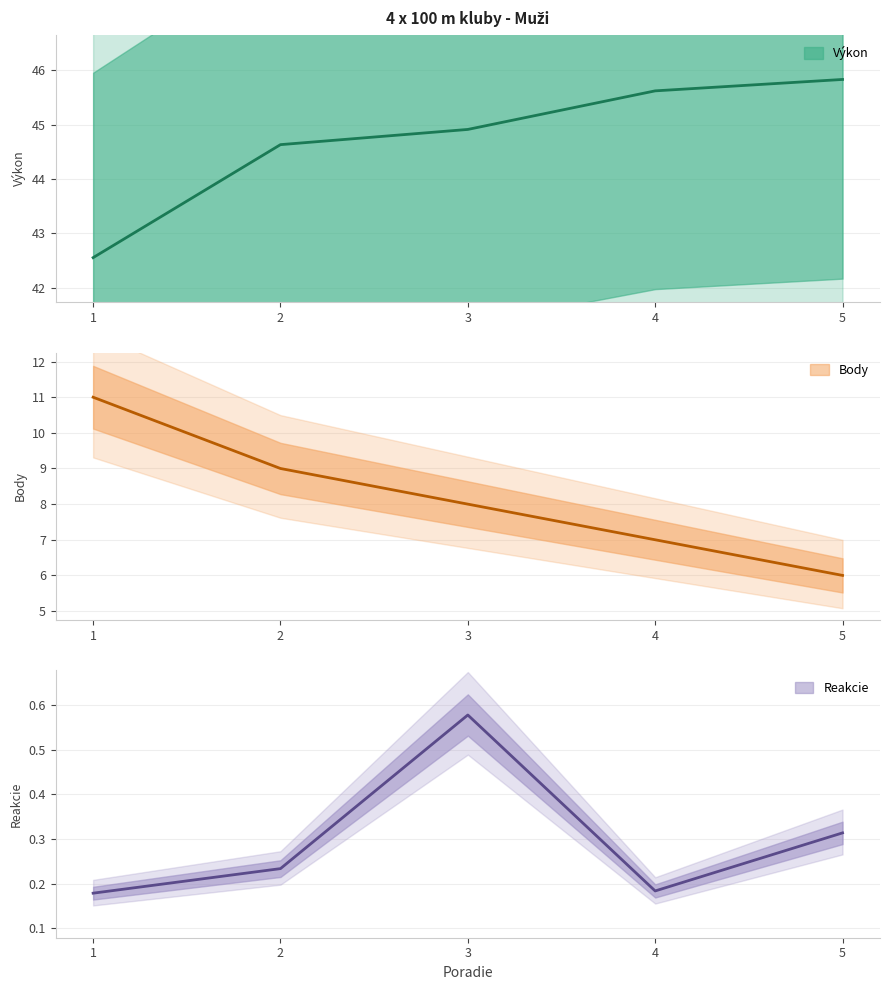

What is the average value of the Výkon series?

44.7